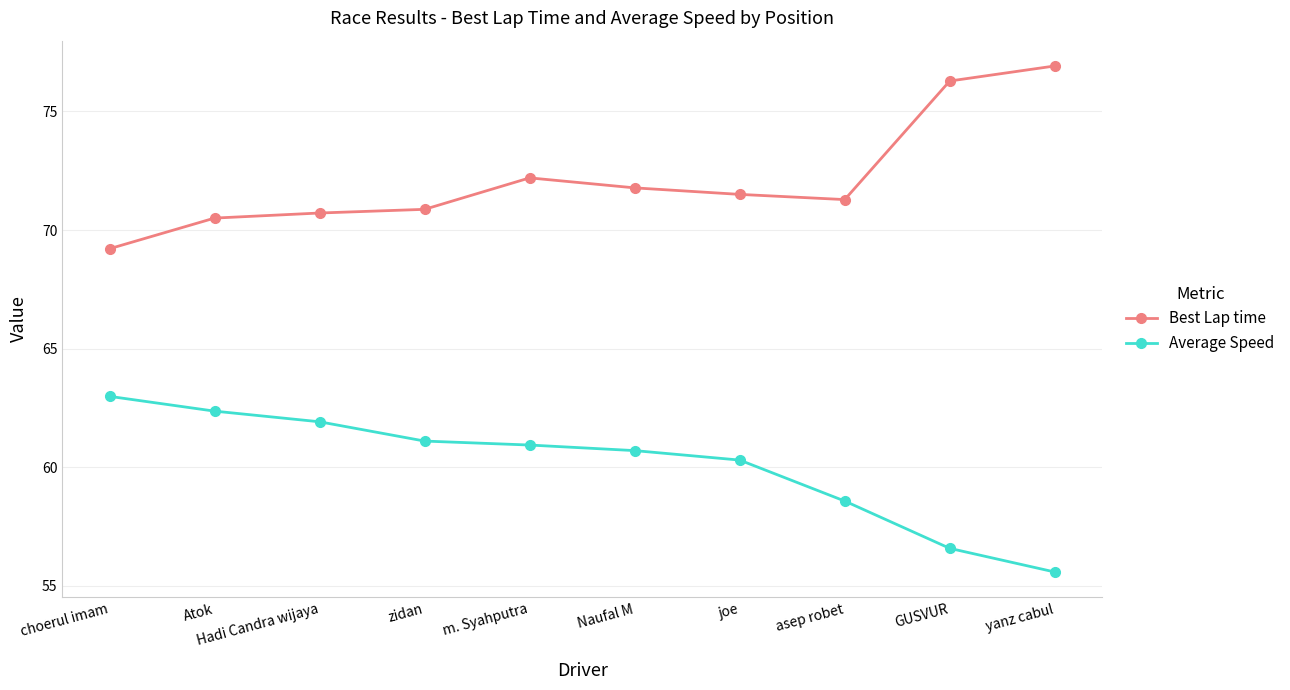

At how many categories does at least one series exceed 73?

2